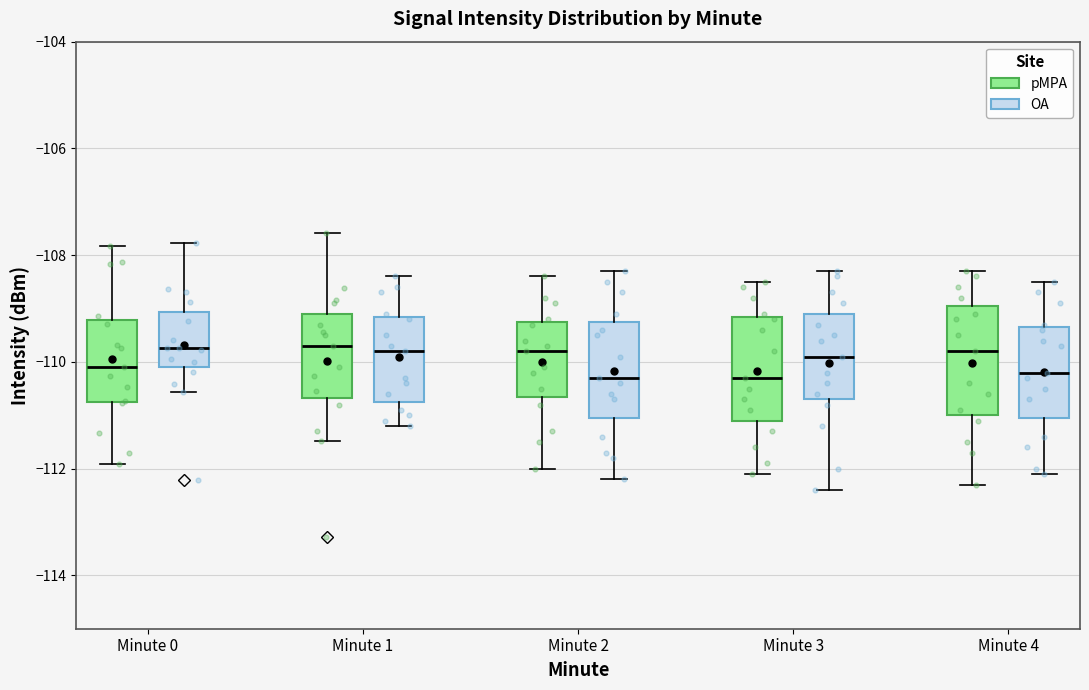

Where is the lower edge of the box for Minute 4 (pMPA) on the y-axis? The values are not printed on the chart, so give them approximately, as read against the axis.

-111.0